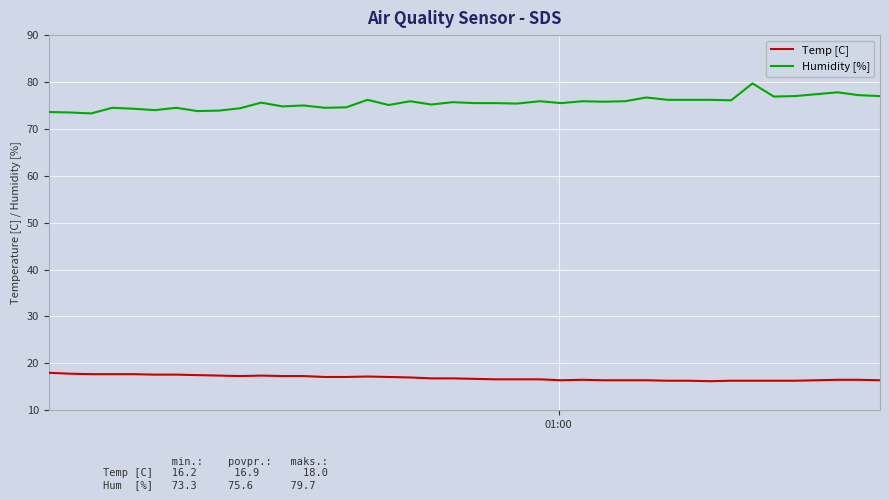

What is the lowest value of the Temp [C] series?

16.2